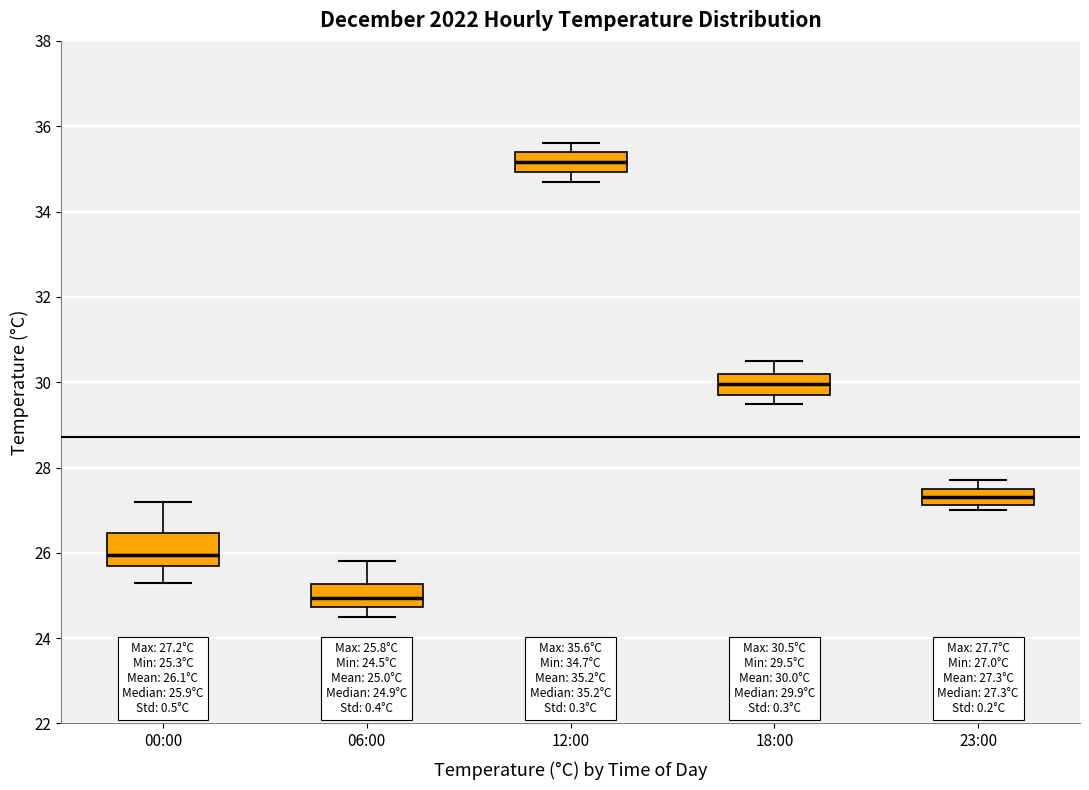

Comparing the boxes themselves (not the whiskers), which one is the tallest?

00:00